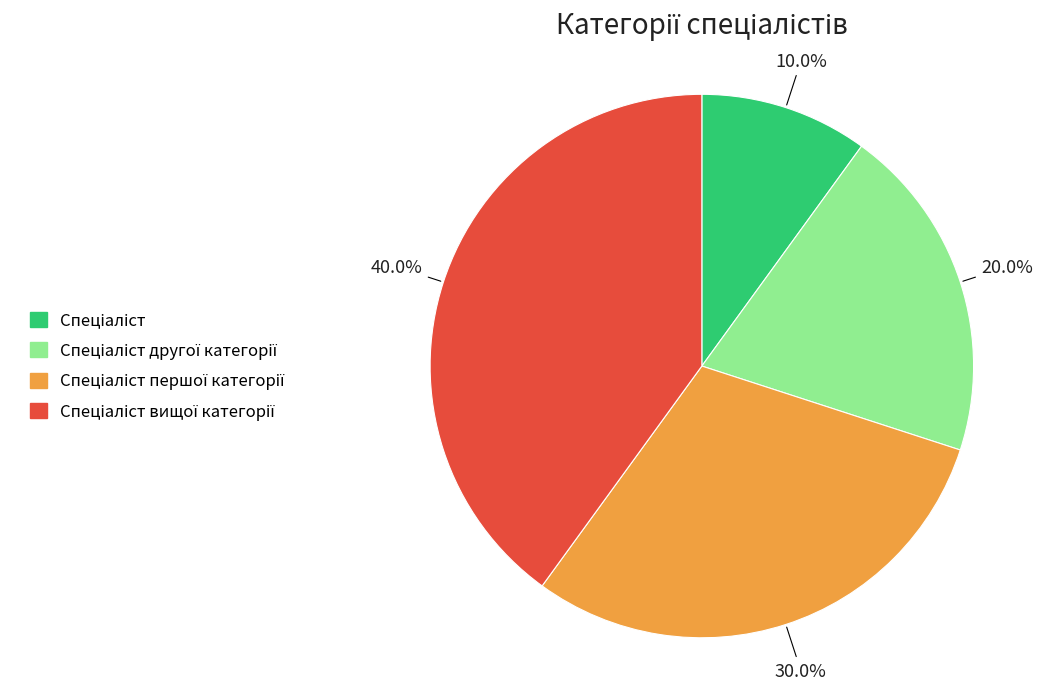

Is there any slice that represents more than half of the pie?

No